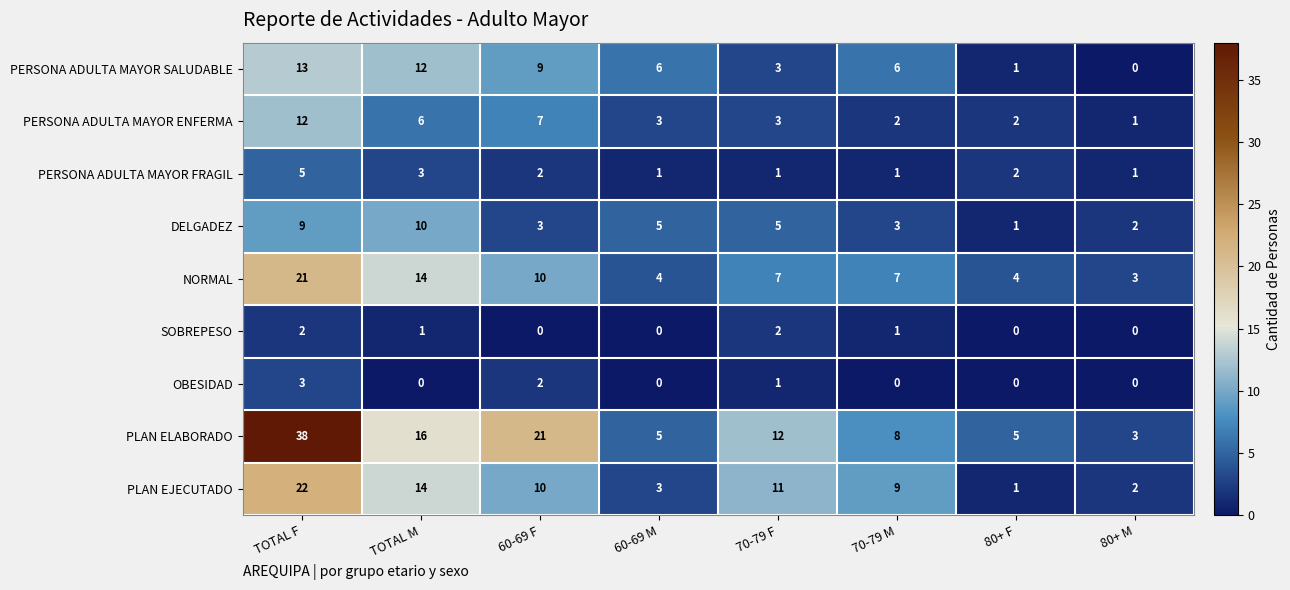

Rank the categories by PLAN EJECUTADO value from lowest to highest.

80+ F, 80+ M, 60-69 M, 70-79 M, 60-69 F, 70-79 F, TOTAL M, TOTAL F